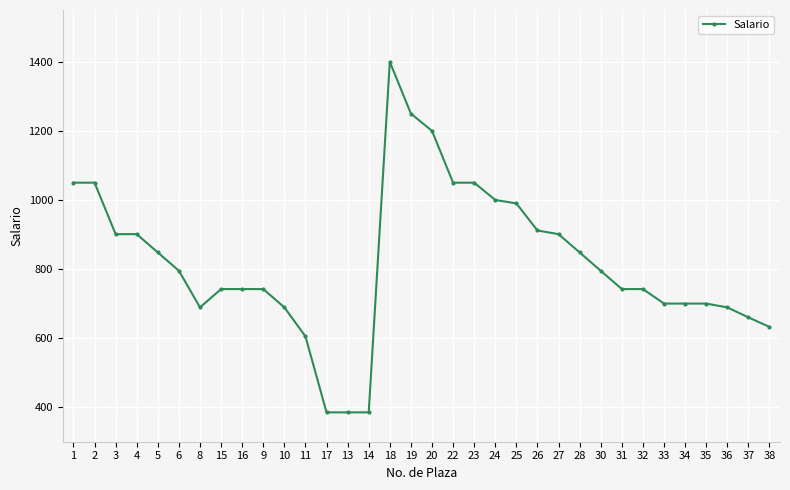

What is the value of the 16th point from the left?

1400.0